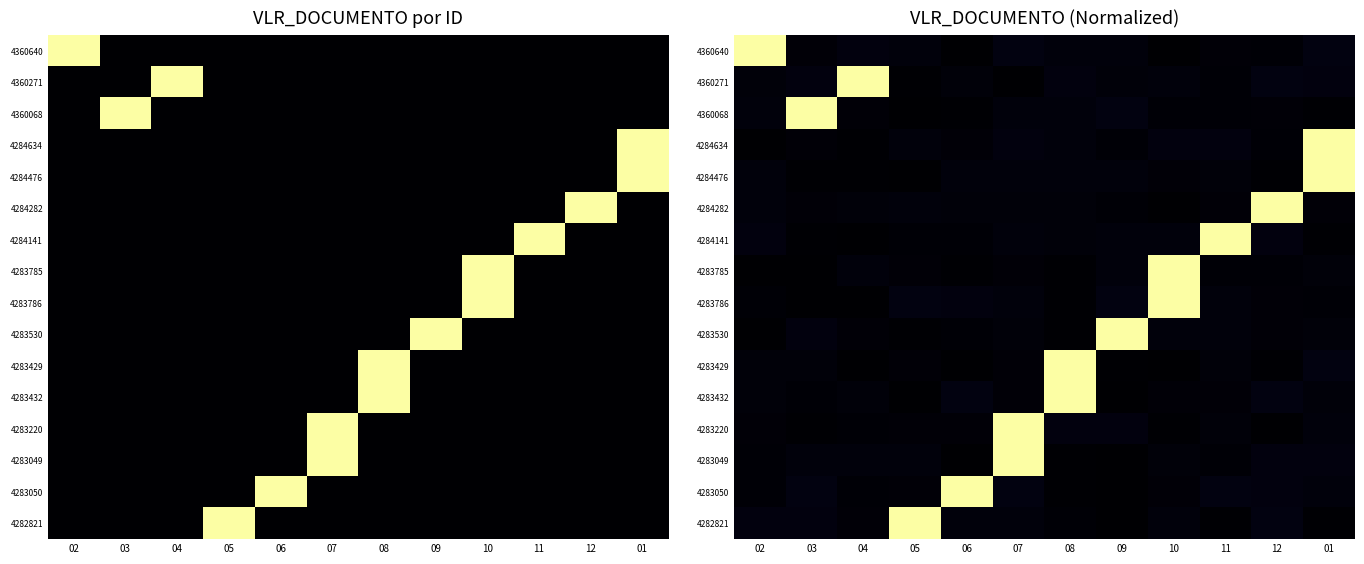

What is the difference between the maximum and minimum values in the 4283429 series?

1.0